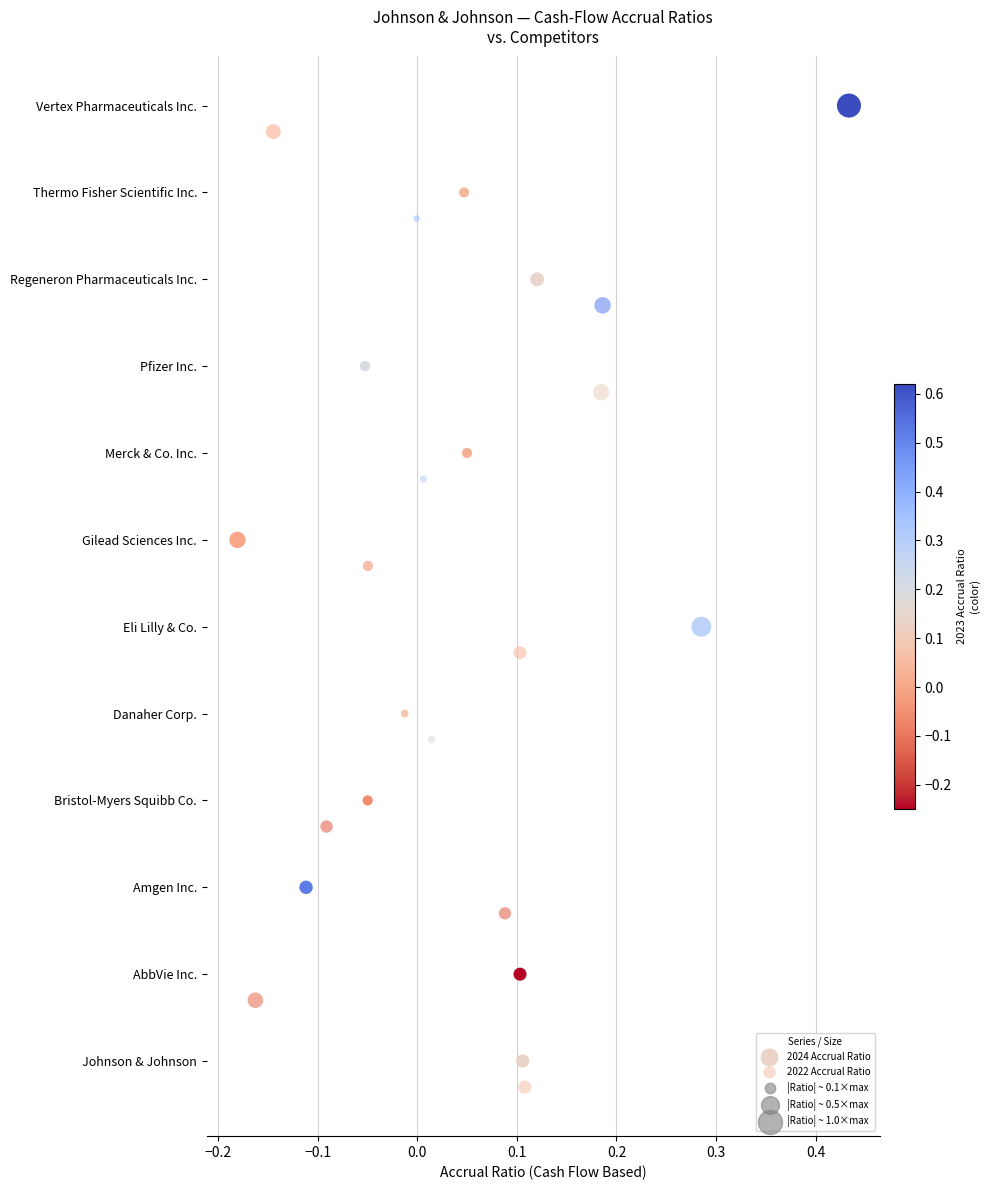

Which series contains the highest Y value?

2024 Accrual Ratio